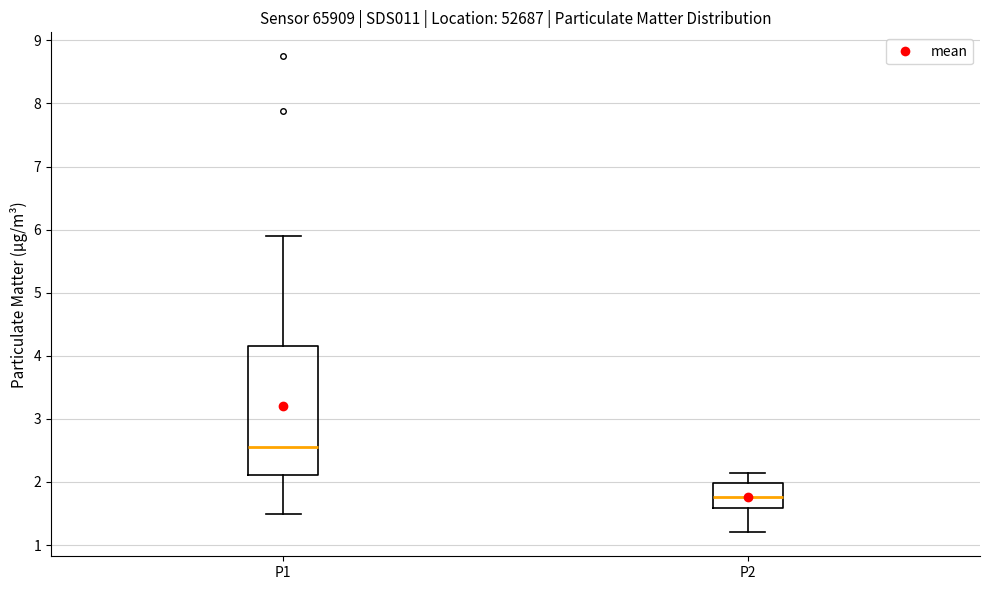

Which box's median line is the lowest?

P2